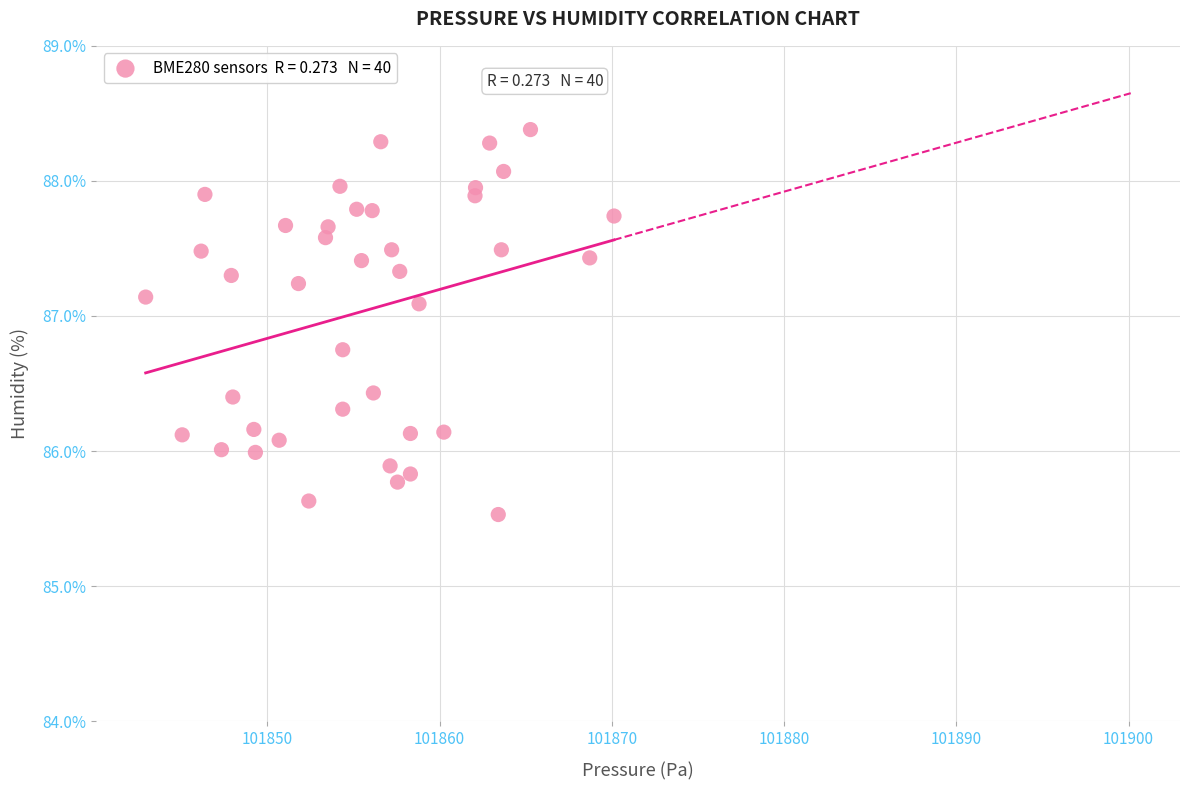

What is the range of X values (max minus min)?

27.2